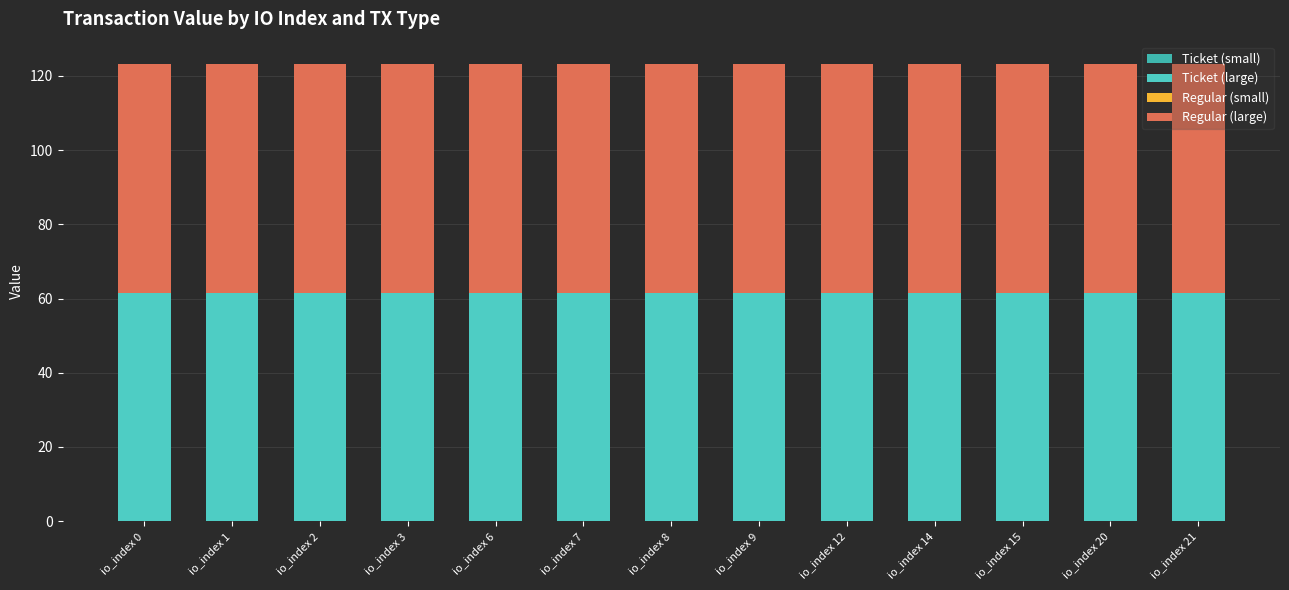

Rank the series by their maximum value, from lowest to highest.

Regular (small), Ticket (small), Ticket (large), Regular (large)